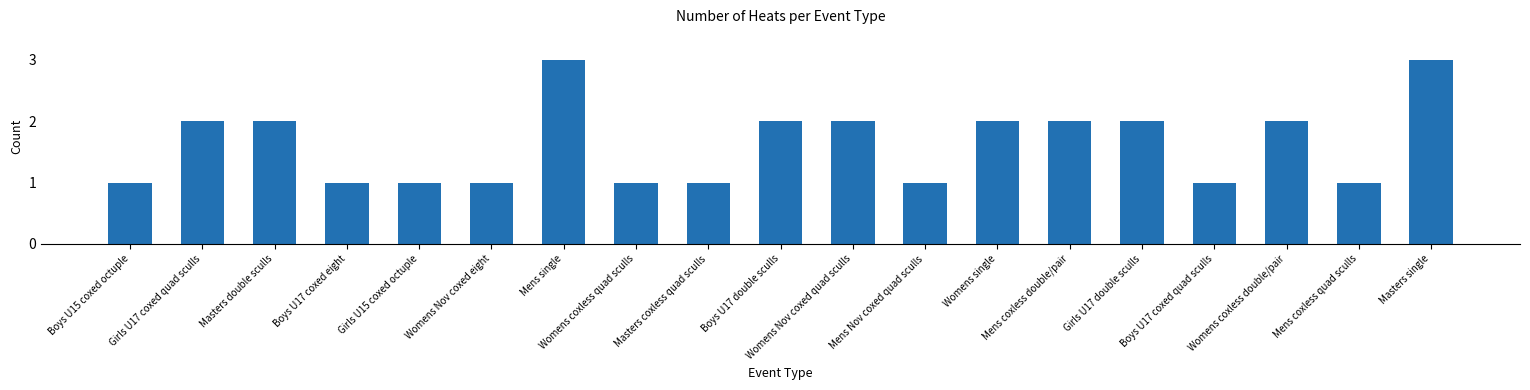

The chart shows a value of 1 at Mens Nov coxed quad sculls. True or false?

True